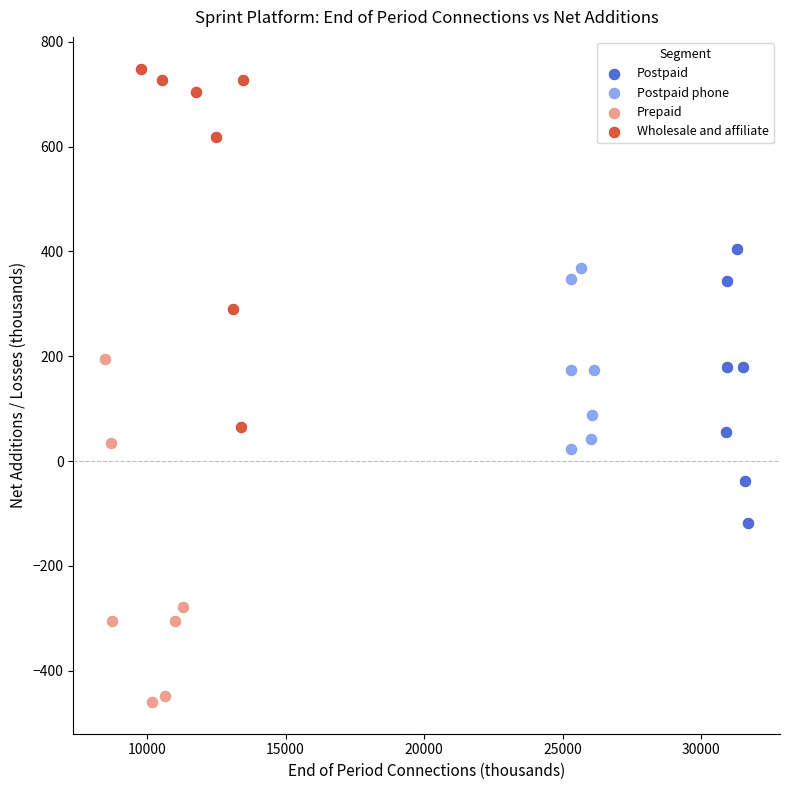

What are all the series names shown in the legend?

Postpaid, Postpaid phone, Prepaid, Wholesale and affiliate